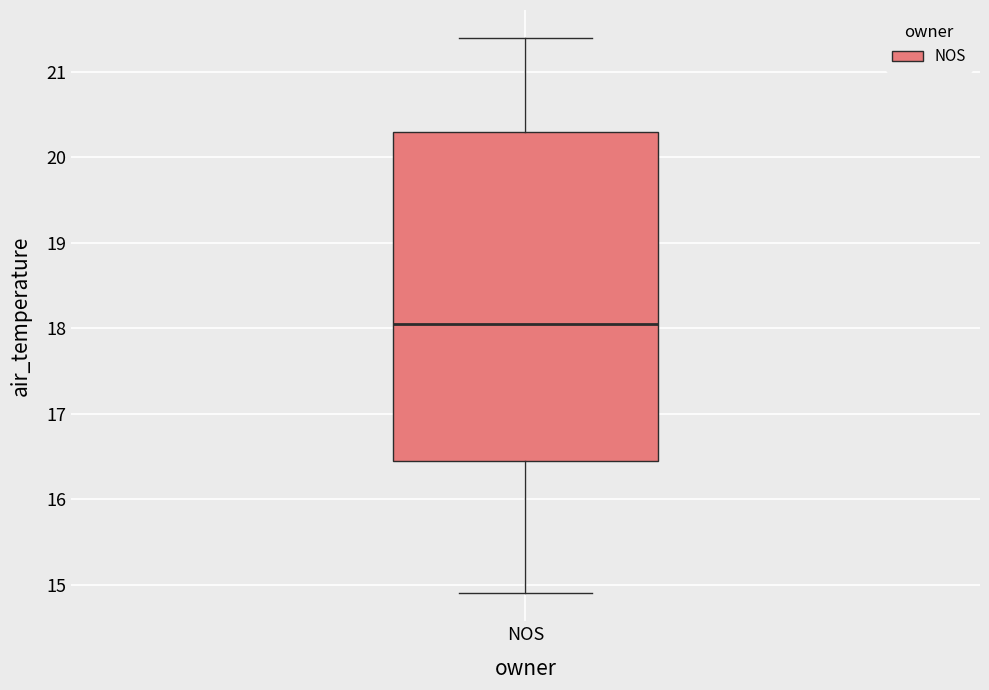

Read this box plot against the y-axis: the position of the median line, the range covered by the box, and the ends of both whiskers. The values are not printed on the chart, so give them approximately, as read against the axis.

median 18.1, box 16.5 to 20.3, whiskers 14.9 to 21.4